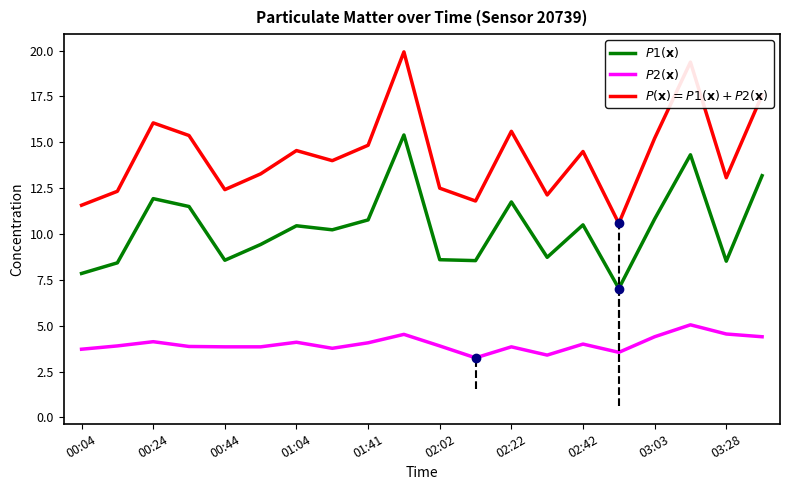

What is the greatest value displayed?

19.9